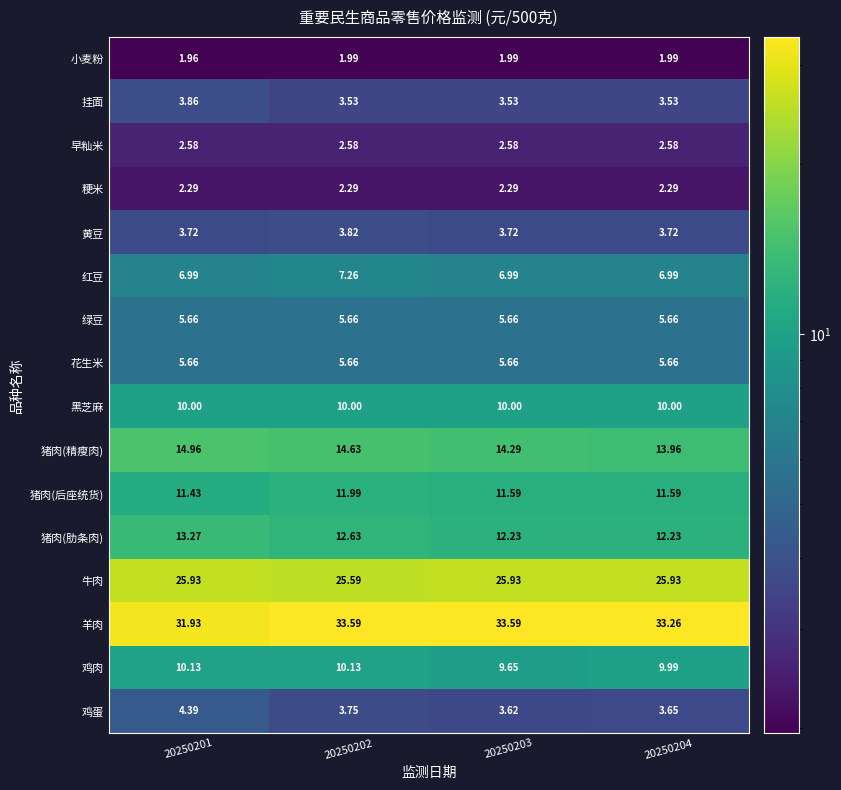

How many series are shown in this chart?

16